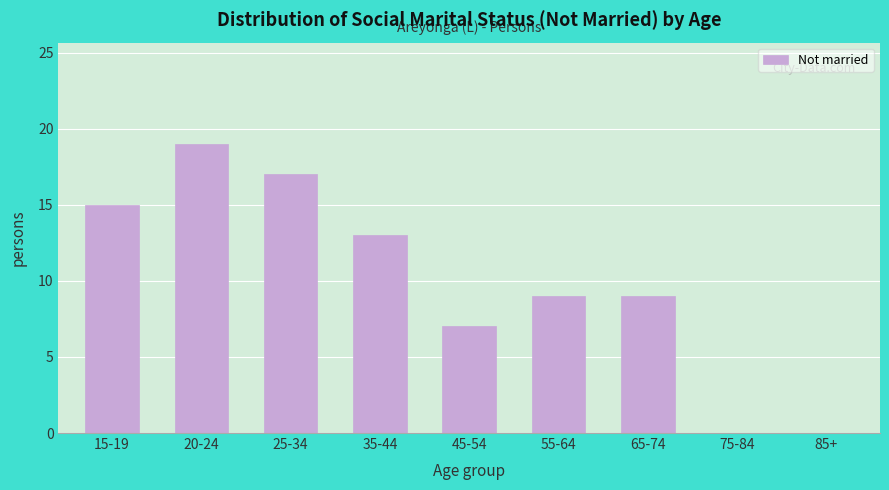

Reading left to right, what are all the values shown in this chart?

15-19=15	20-24=19	25-34=17	35-44=13	45-54=7	55-64=9	65-74=9	75-84=0	85+=0